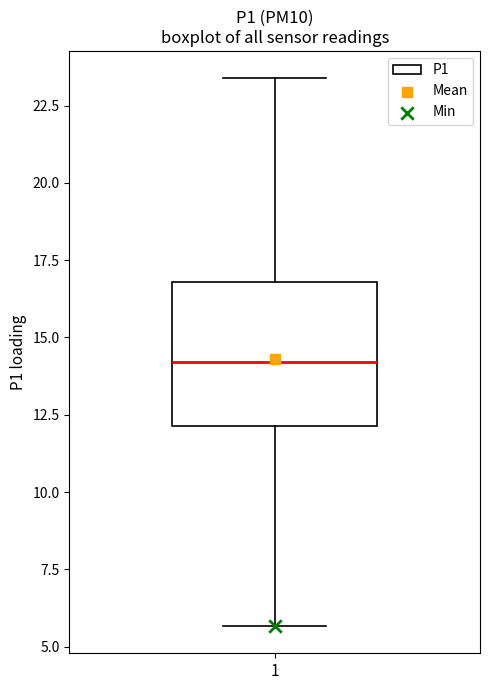

Transcribe this box plot: give where the median line is, the range the box spans, and where the two whiskers end, as read against the y-axis. The values are not printed on the chart, so give them approximately, as read against the axis.

median 14.0, box 12.0 to 17.0, whiskers 5.5 to 23.5